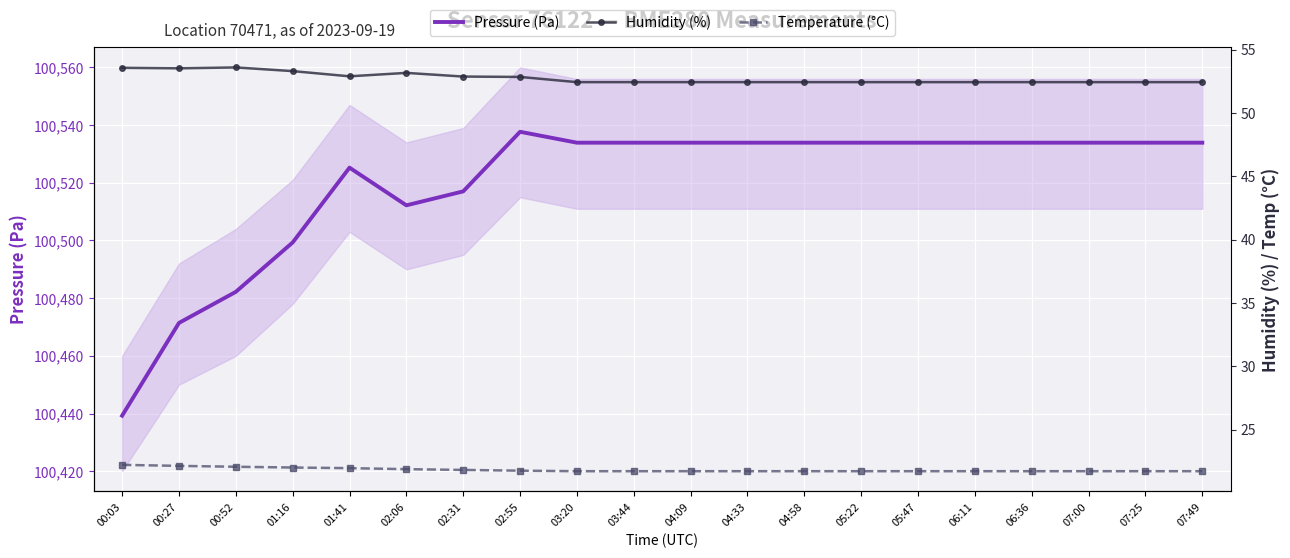

What are all the series names shown in the legend?

Pressure (Pa), Humidity (%), Temperature (°C)